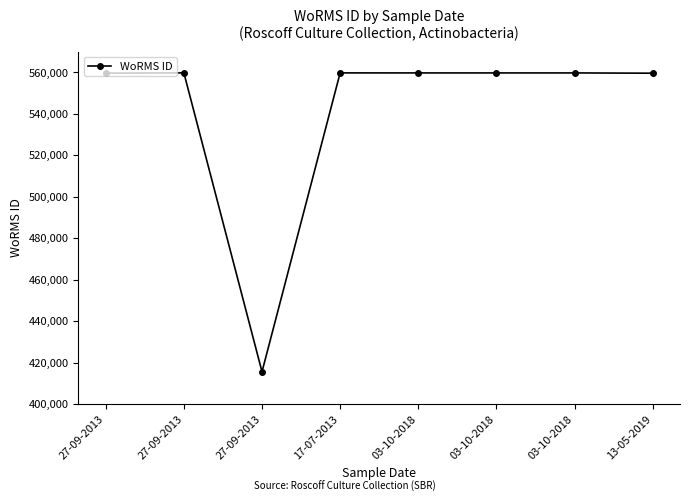

Rank the categories by value from highest to lowest.

27-09-2013, 17-07-2013, 03-10-2018, 03-10-2018, 03-10-2018, 27-09-2013, 13-05-2019, 27-09-2013